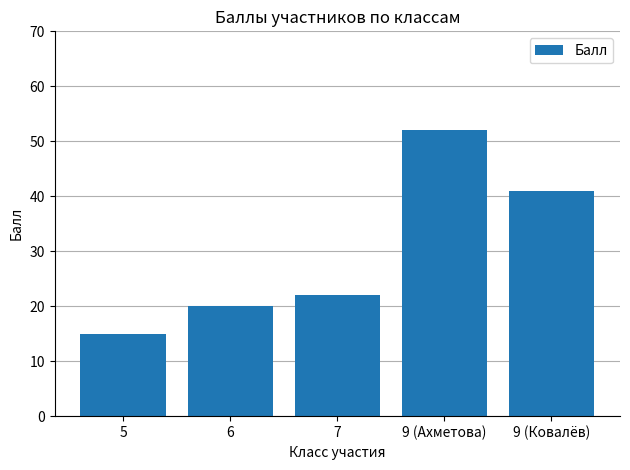

What is the difference between the values at 7 and 9 (Ковалёв)?

19